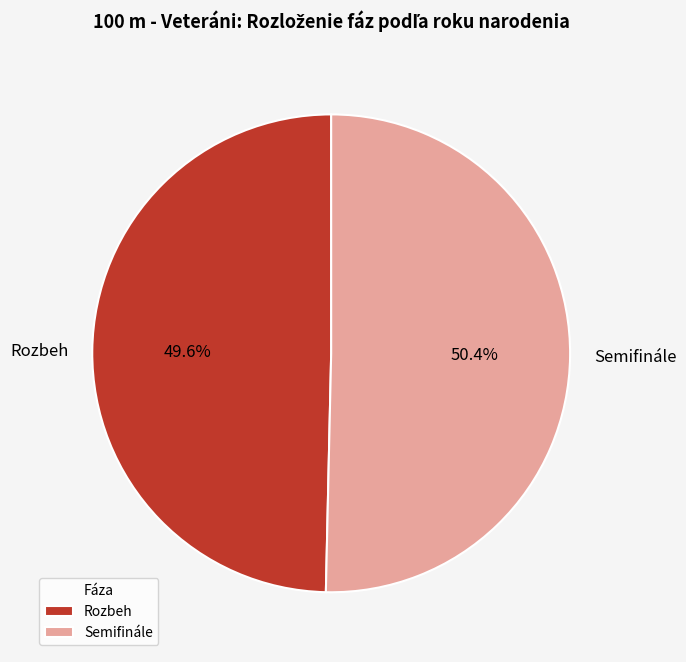

To the nearest percent, what is the difference between the largest and smallest slice percentages?

1%